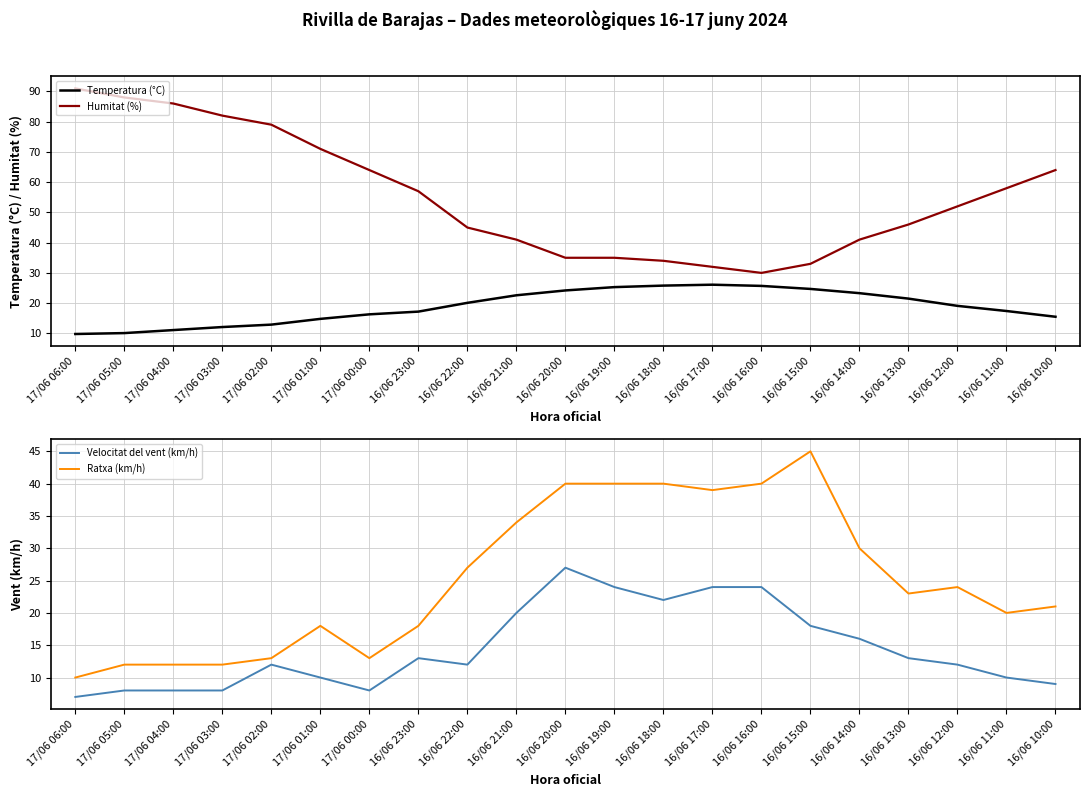

Where is Humitat (%) nearest to the value 60?

16/06 11:00